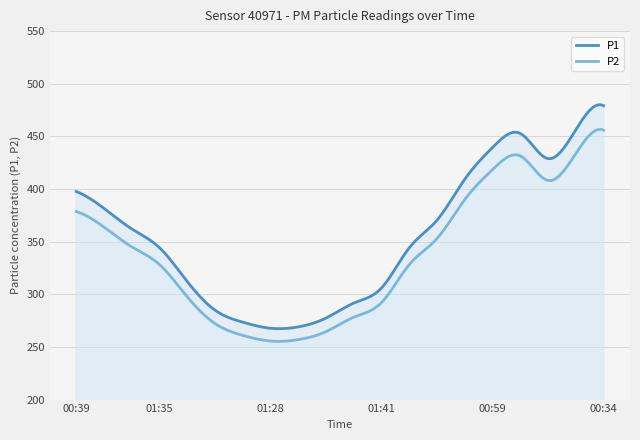

Does the chart display data point markers on the line(s)?

No